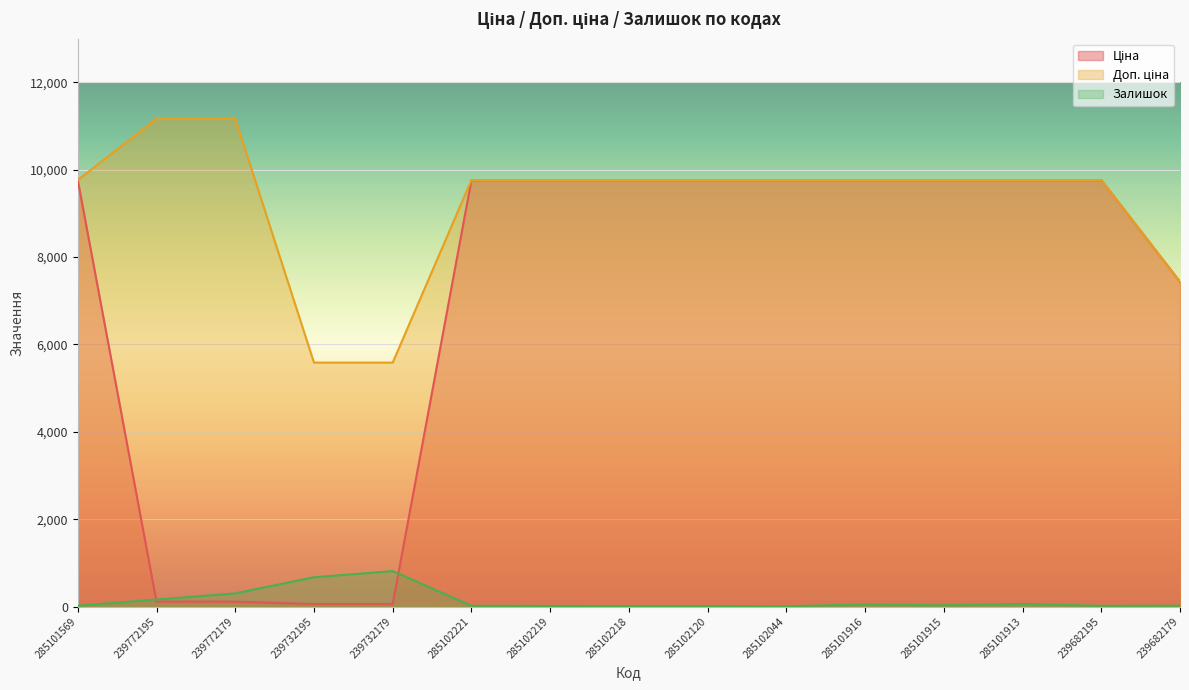

What is the value of the Ціна point at the 8th from the left?

9764.4